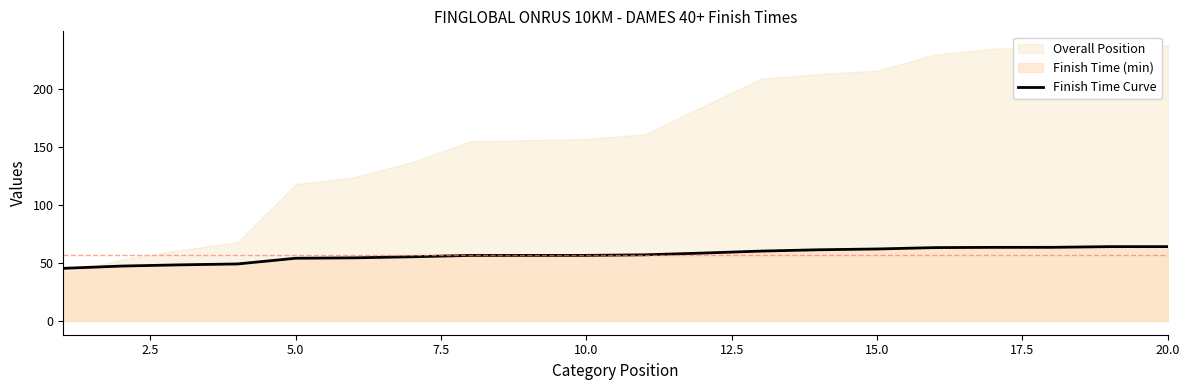

How many lines are shown in the chart?

1